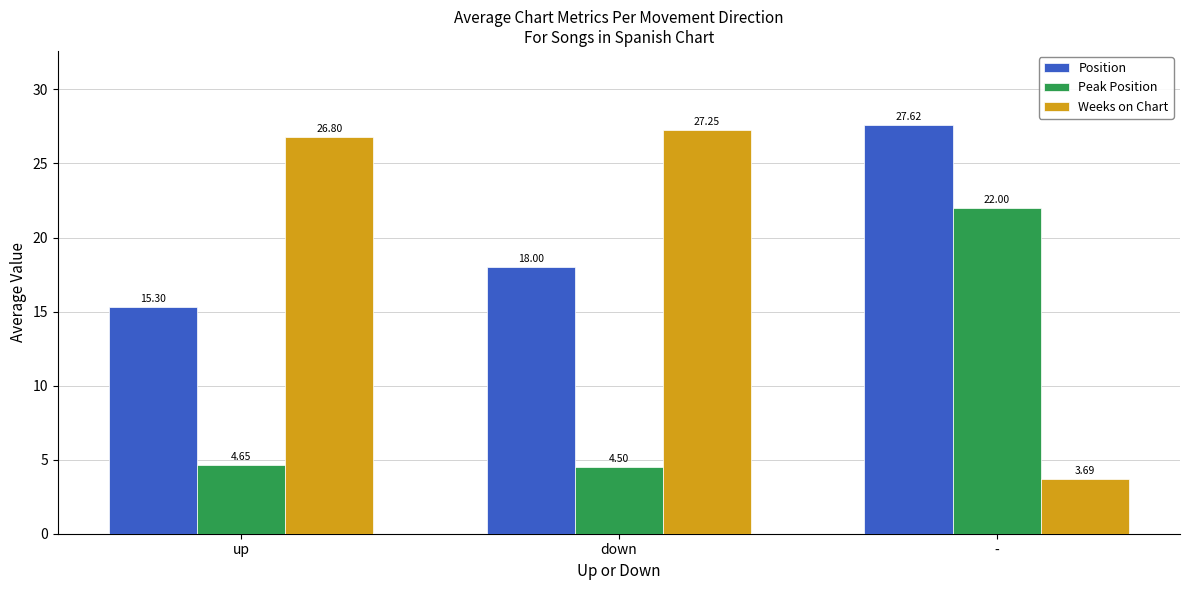

Which series has the largest range (max minus min)?

Weeks on Chart